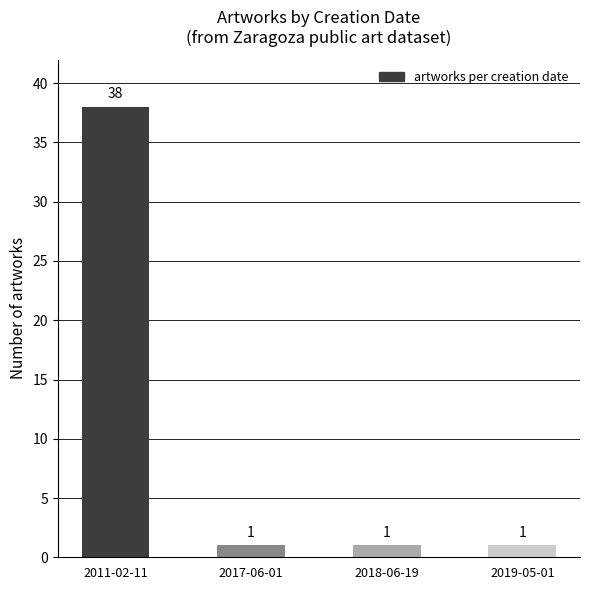

What is the smallest value displayed?

1